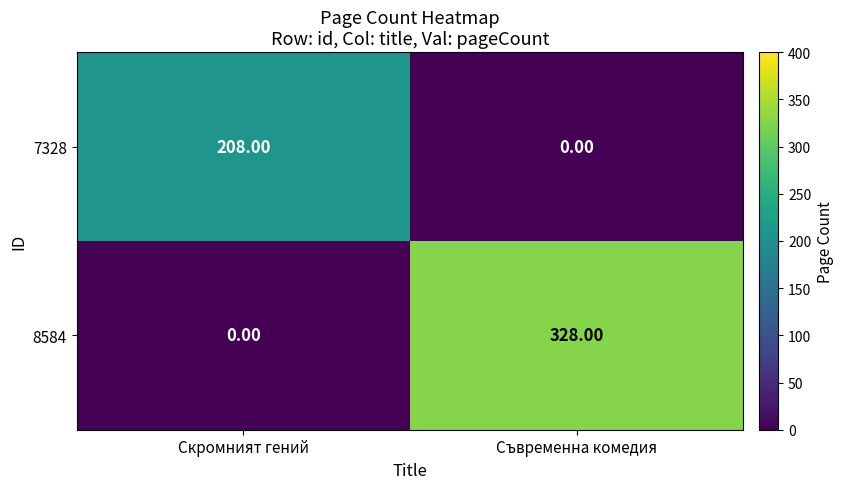

At Скромният гений, list the series in order from smallest to largest.

8584, 7328